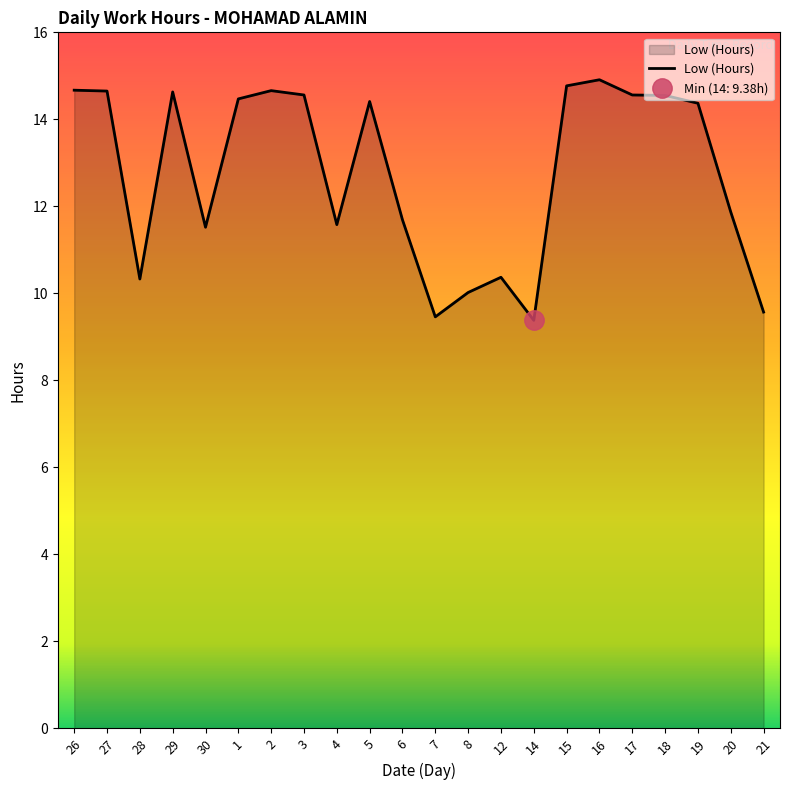

Is it true that the value at 20 is 3.0?

False